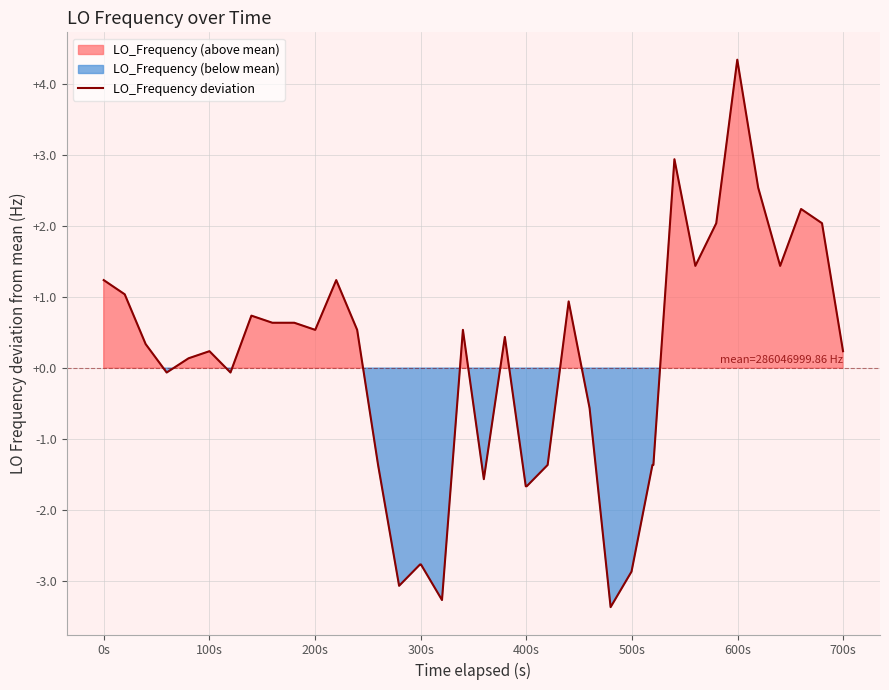

What is the highest value of the LO_Frequency deviation series?

4.3